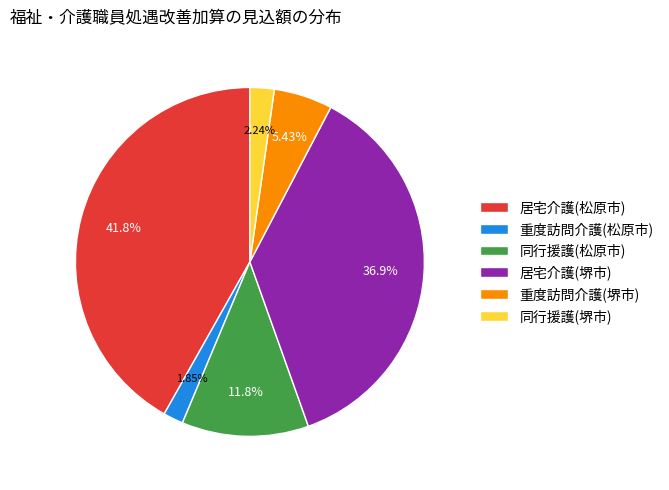

How many slices are in this pie chart?

6